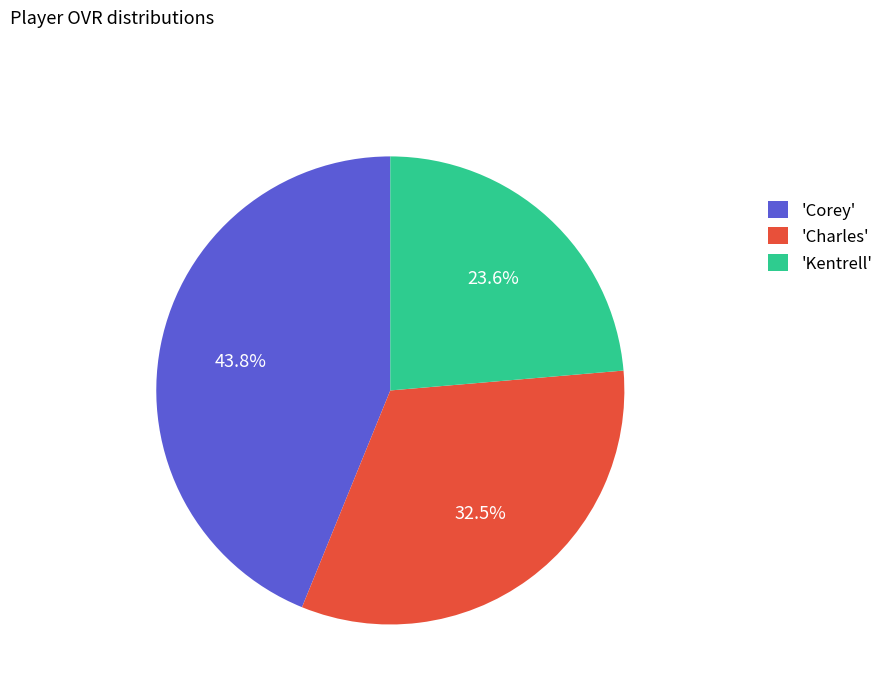

What percentage do 'Charles' and 'Kentrell' together represent?

56.2%